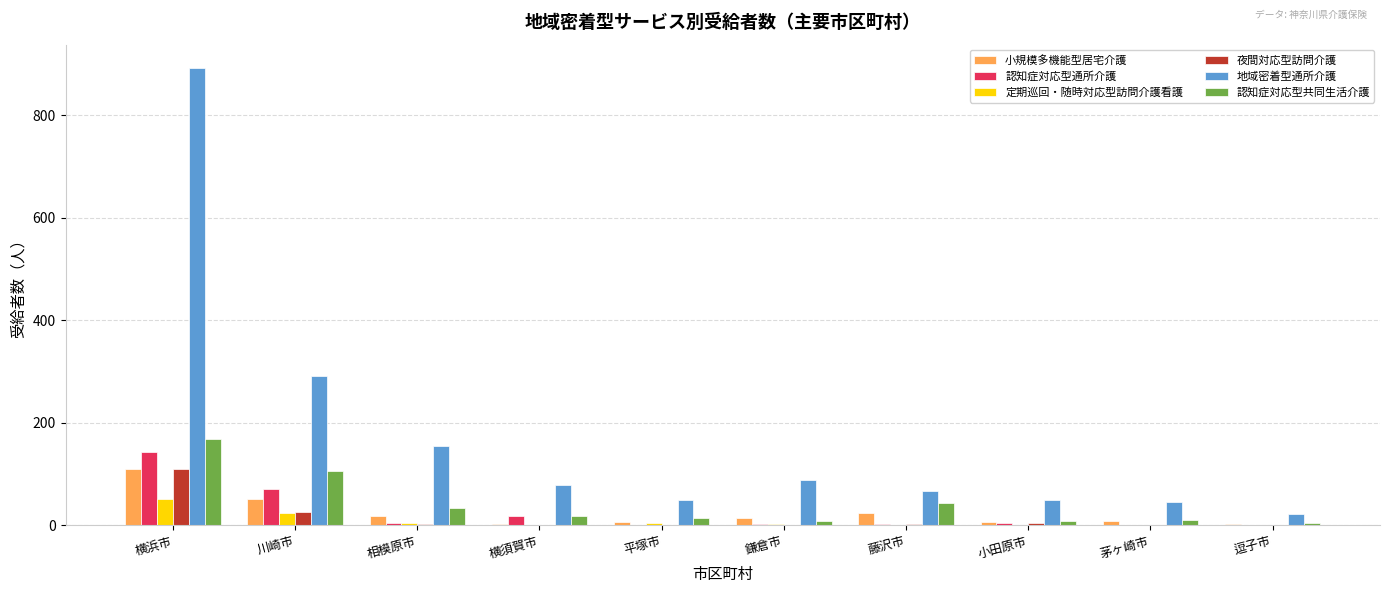

Is the value of 認知症対応型通所介護 at 川崎市 greater than the value of 認知症対応型共同生活介護 at 茅ヶ崎市?

Yes